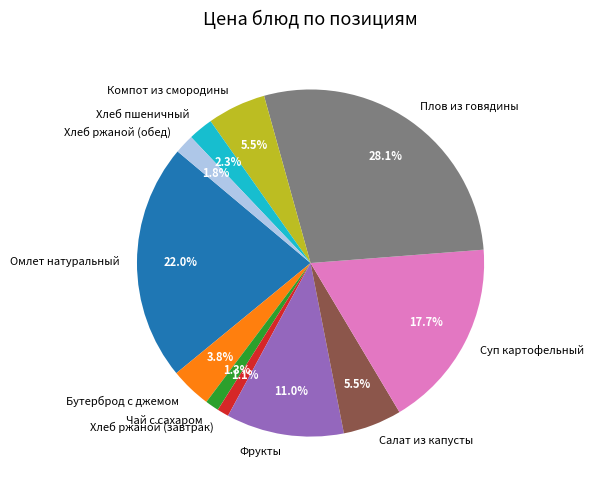

Combined, what portion of the pie is Хлеб пшеничный and Фрукты?

13.3%